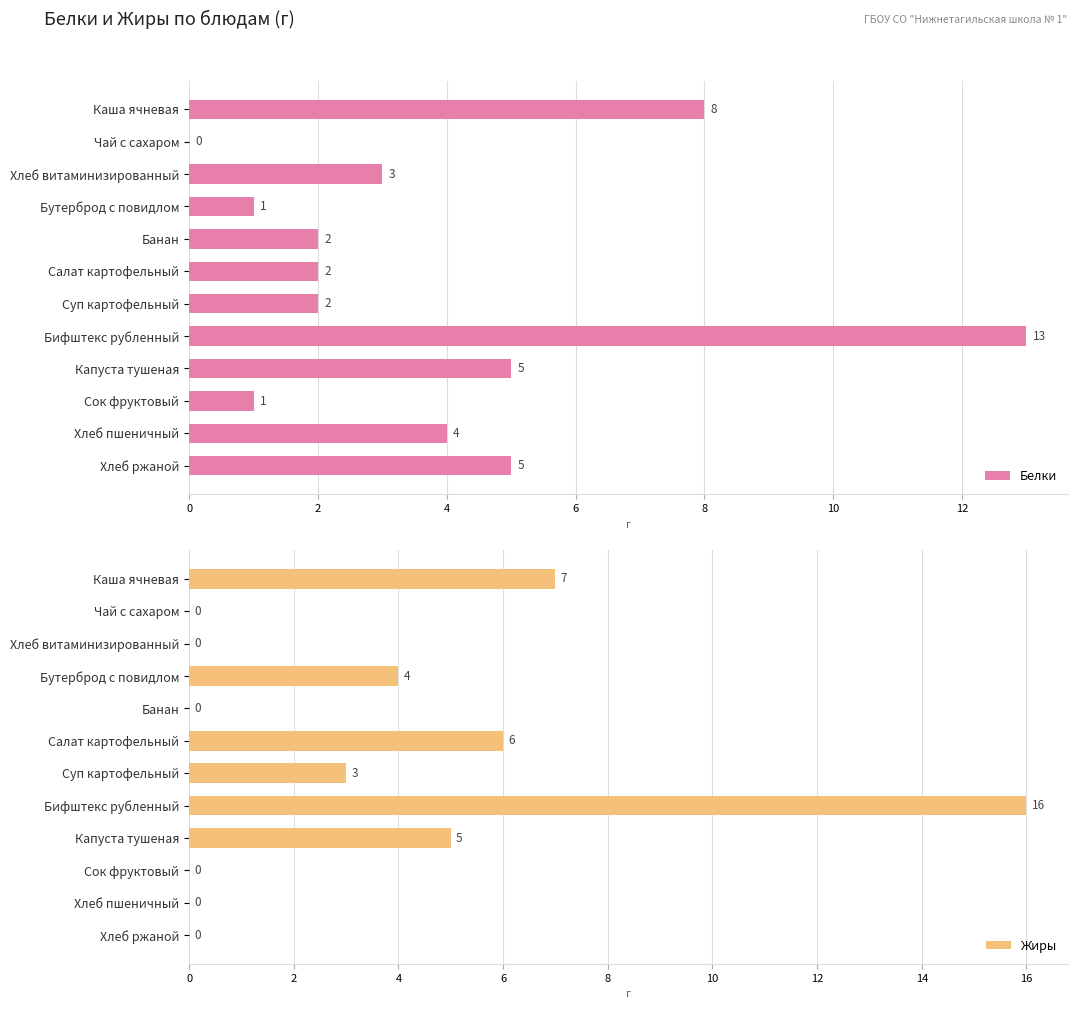

Are the bars horizontal?

Yes